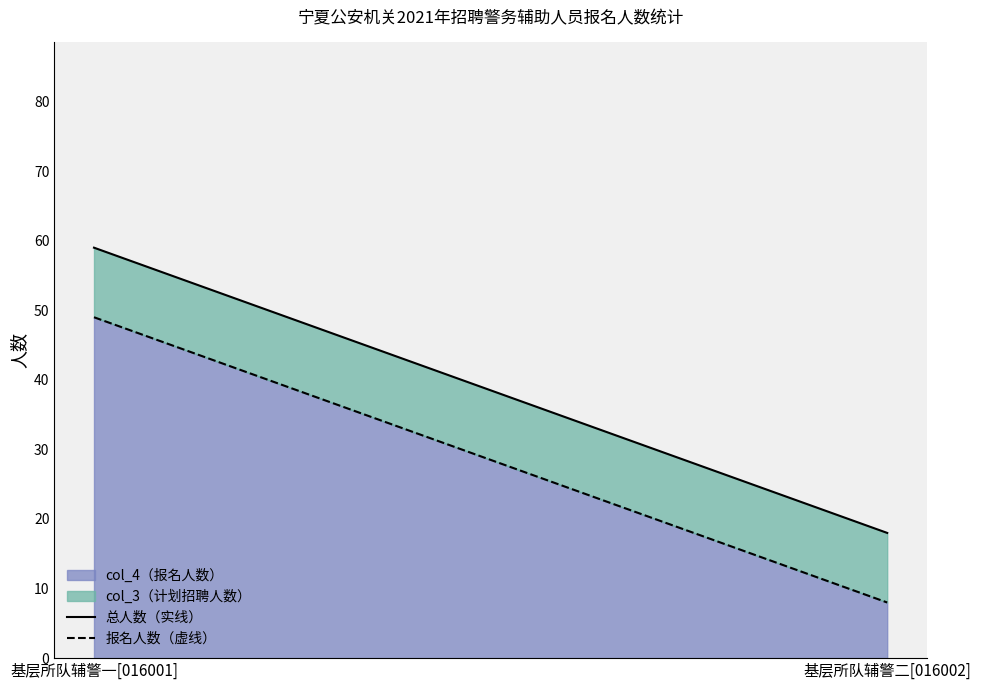

What value does the 报名人数（虚线） series have at 基层所队辅警二[016002], to the nearest 10?

10